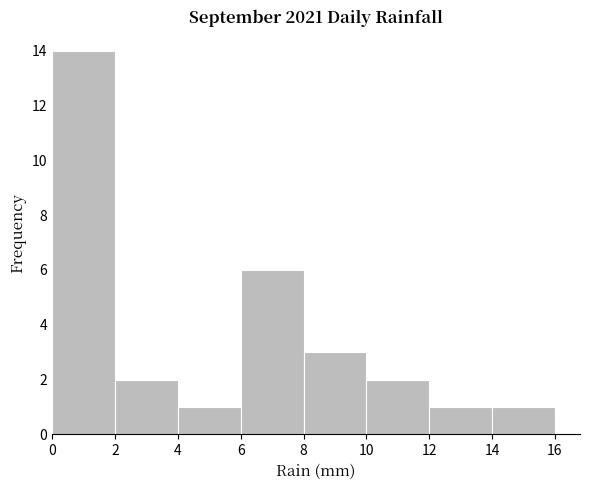

Reading left to right, transcribe this chart: for each bar, give the range it covers on the x-axis and its height. The values are not printed on the chart, so give them approximately, as read against the axis.

0 to 2: 14
2 to 4: 2
4 to 6: 1
6 to 8: 6
8 to 10: 3
10 to 12: 2
12 to 14: 1
14 to 16: 1